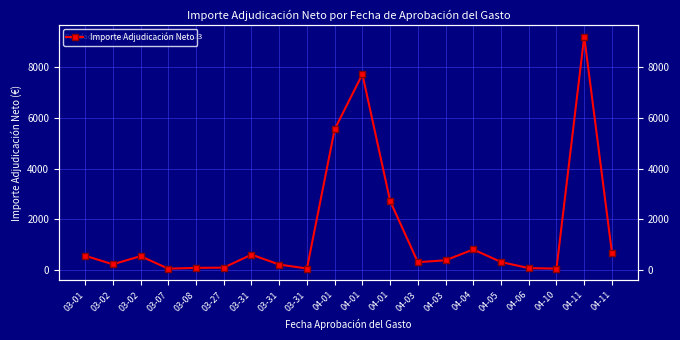

Reading left to right, extract all data points from this chart.

03-01=550.0	03-02=211.0	03-02=534.1	03-07=39.0	03-08=69.4	03-27=80.1	03-31=593.8	03-31=201.6	03-31=43.6	04-01=5550.0	04-01=7731.4	04-01=2717.5	04-03=295.0	04-03=370.0	04-04=798.7	04-05=301.4	04-06=61.5	04-10=39.9	04-11=9221.5	04-11=671.0